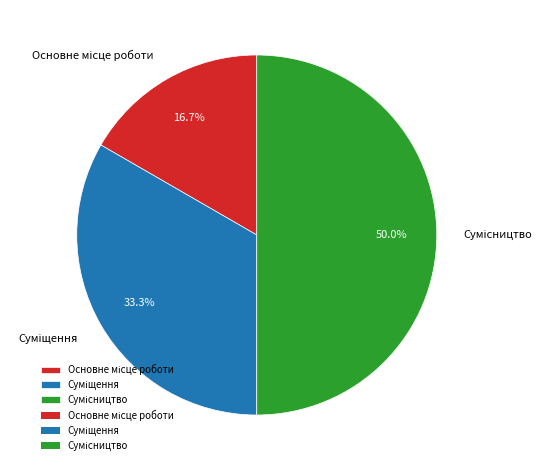

What is the change in value from Основне місце роботи to Суміщення?

+1